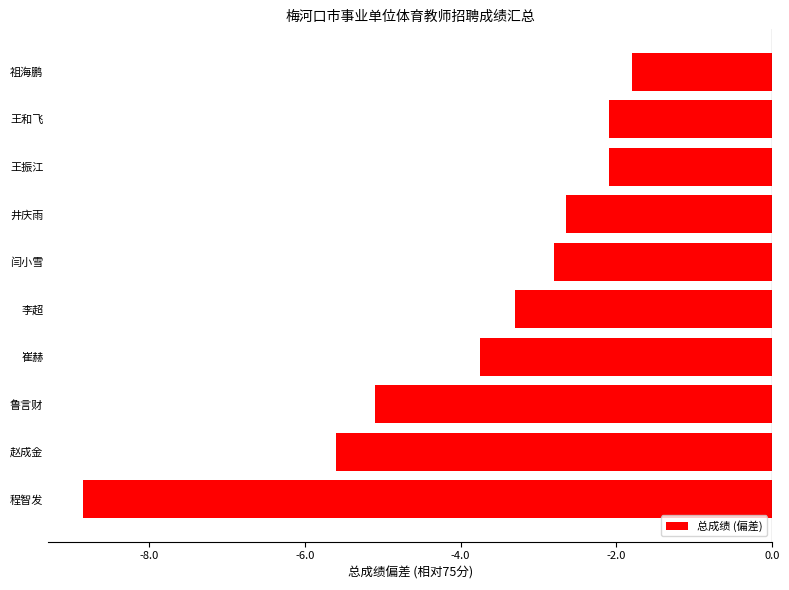

What is the sum of the values at 程智发 and 崔赫?

-12.6